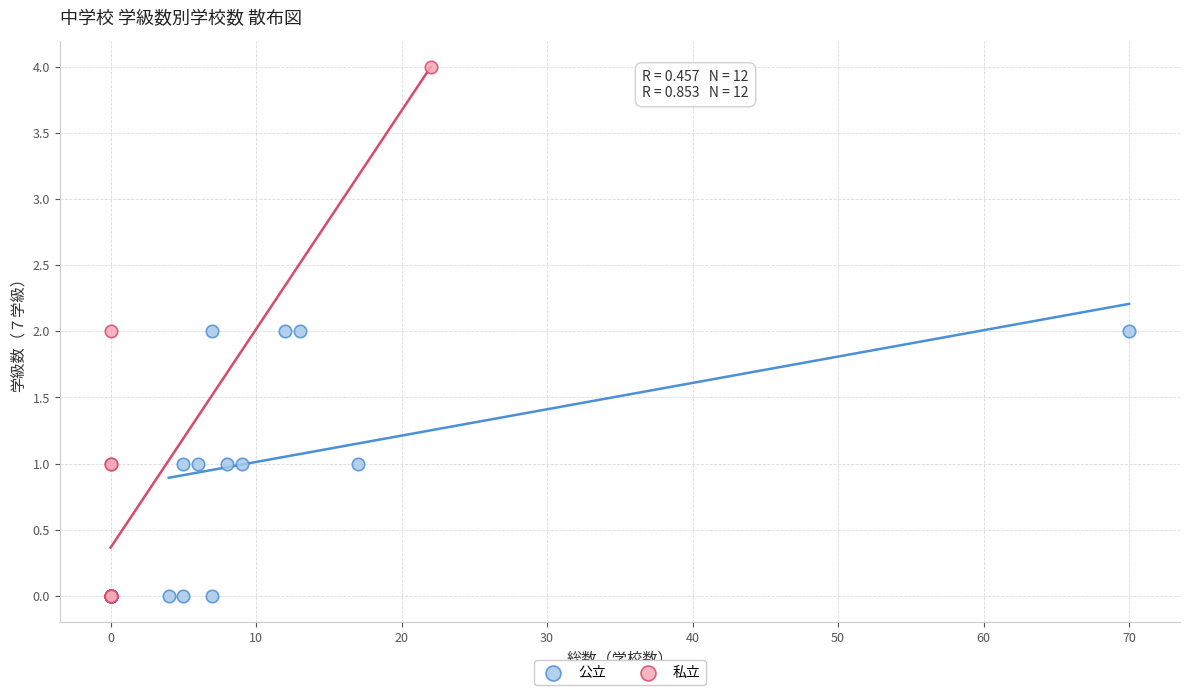

What are all the series names shown in the legend?

公立, 私立